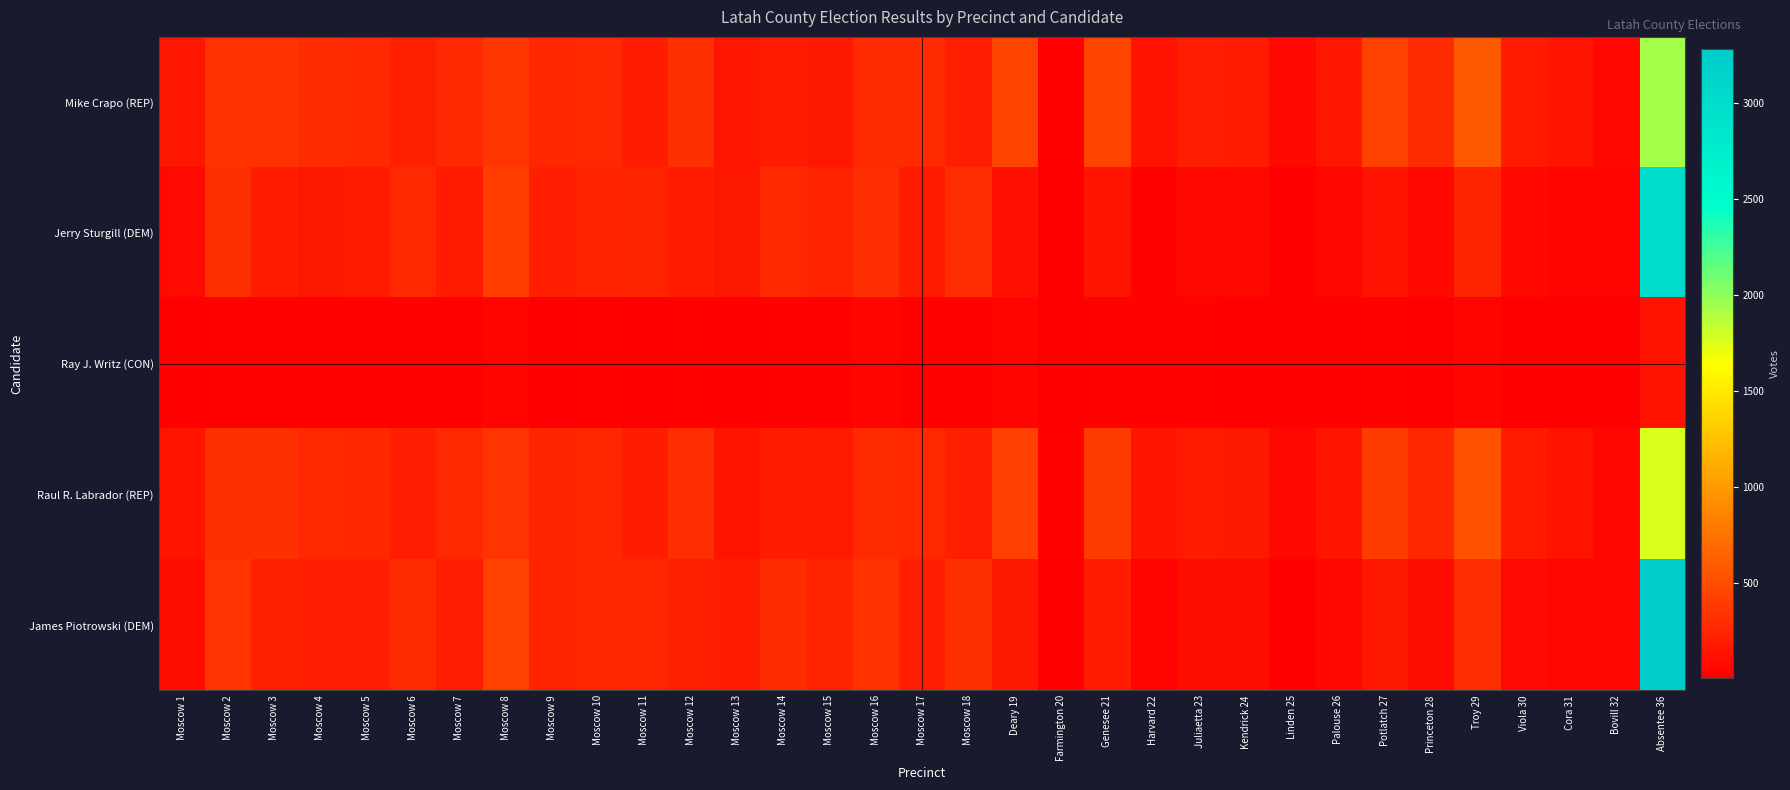

Between Moscow 2 and Troy 29, which is larger?

Troy 29